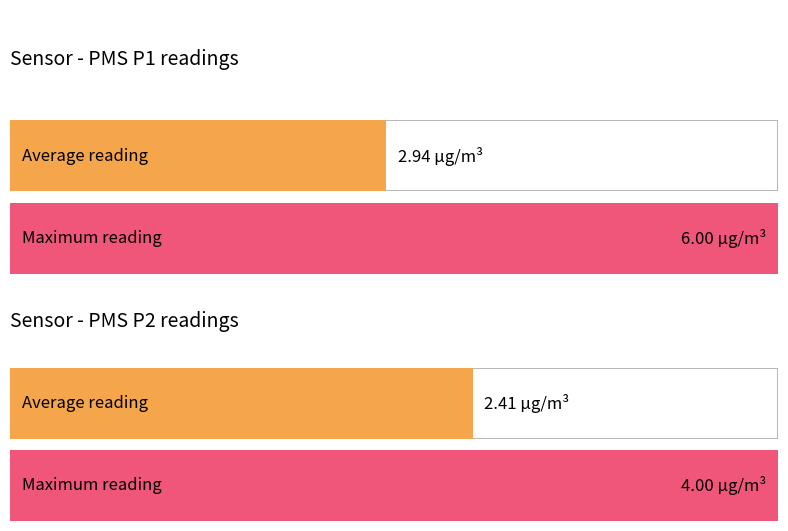

At 0:32, list the series in order from smallest to largest.

PMS_P2, PMS_P1